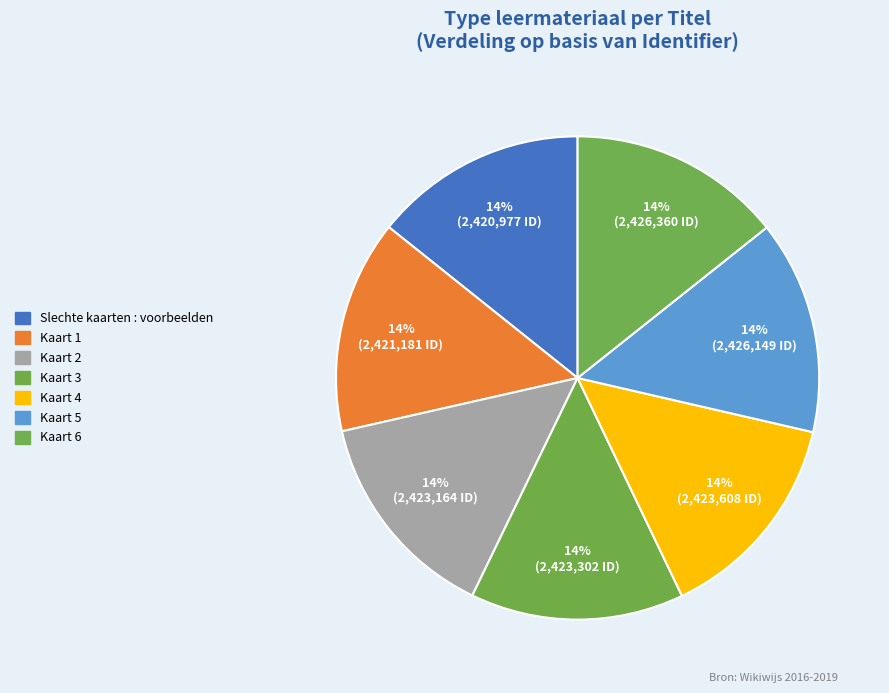

To the nearest percent, what is the combined percentage of Kaart 4 and Kaart 2?

29%